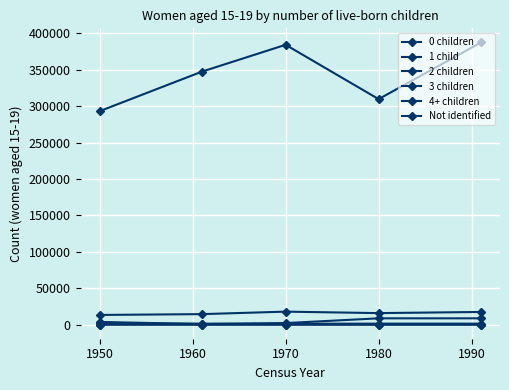

How many lines are shown in the chart?

6